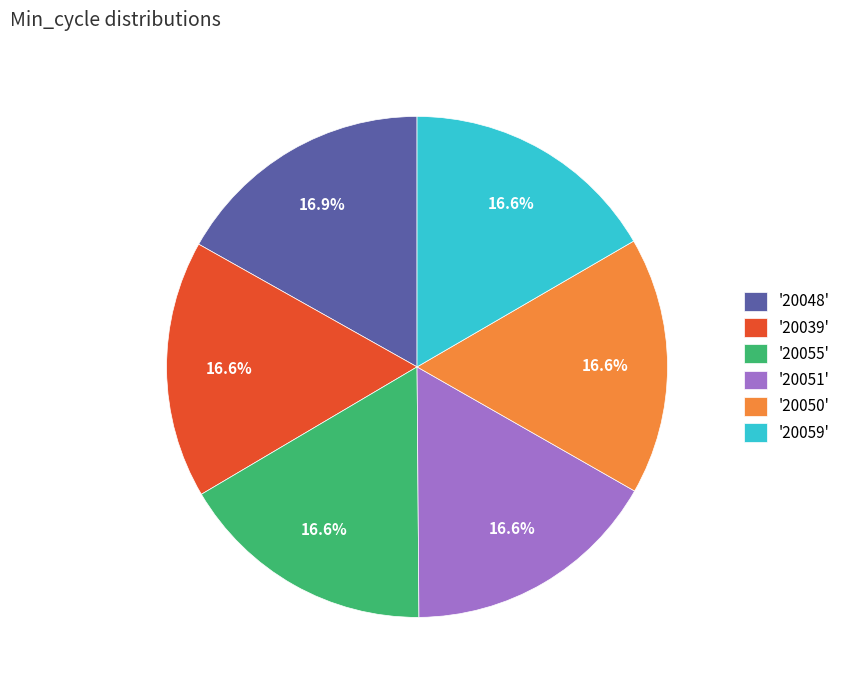

Is there a majority slice in this chart?

No